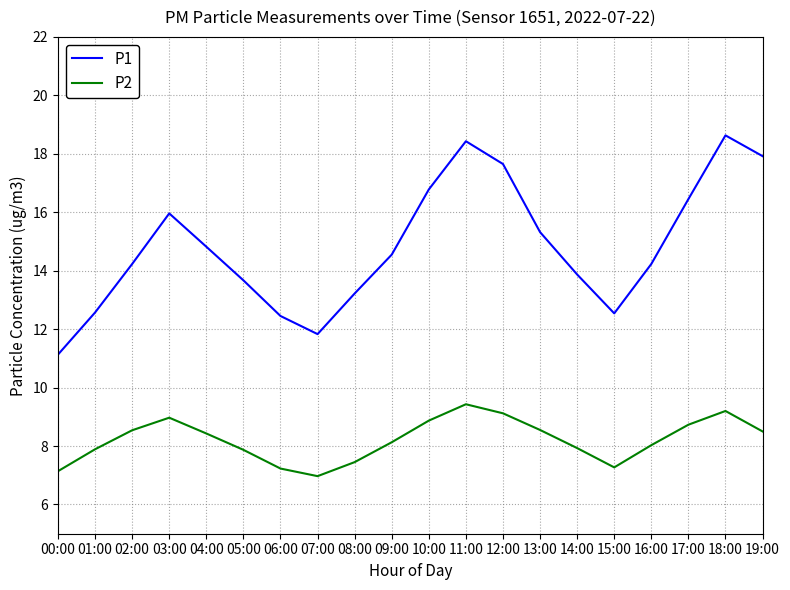

What is the total value across all series at 12:00?

26.8